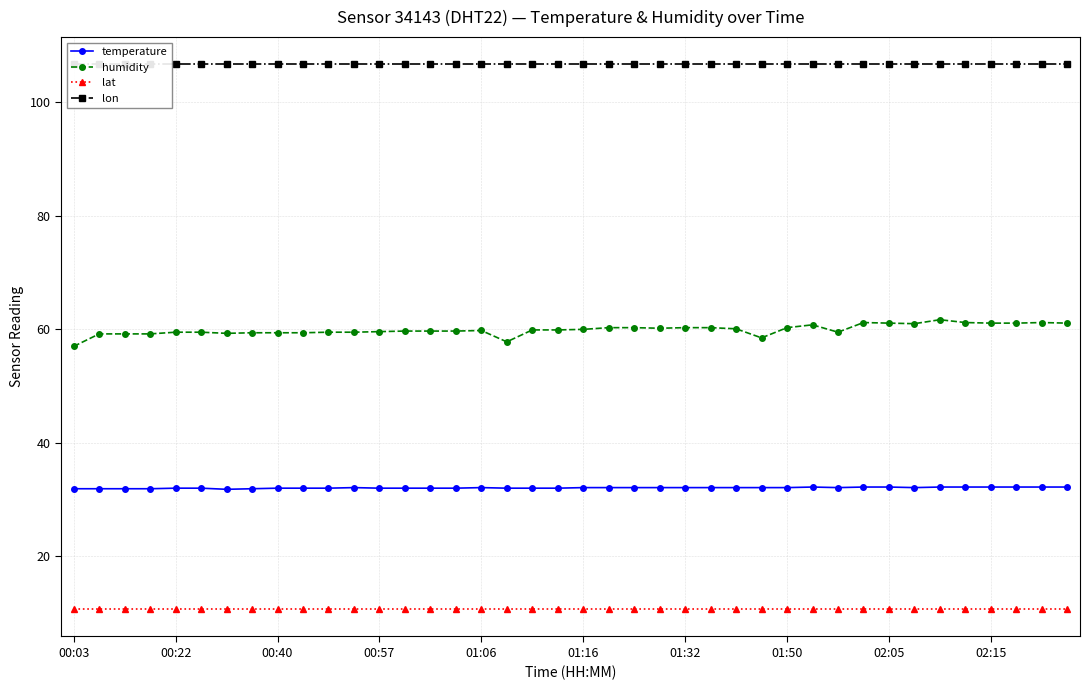

What is the maximum value for lat?

10.7